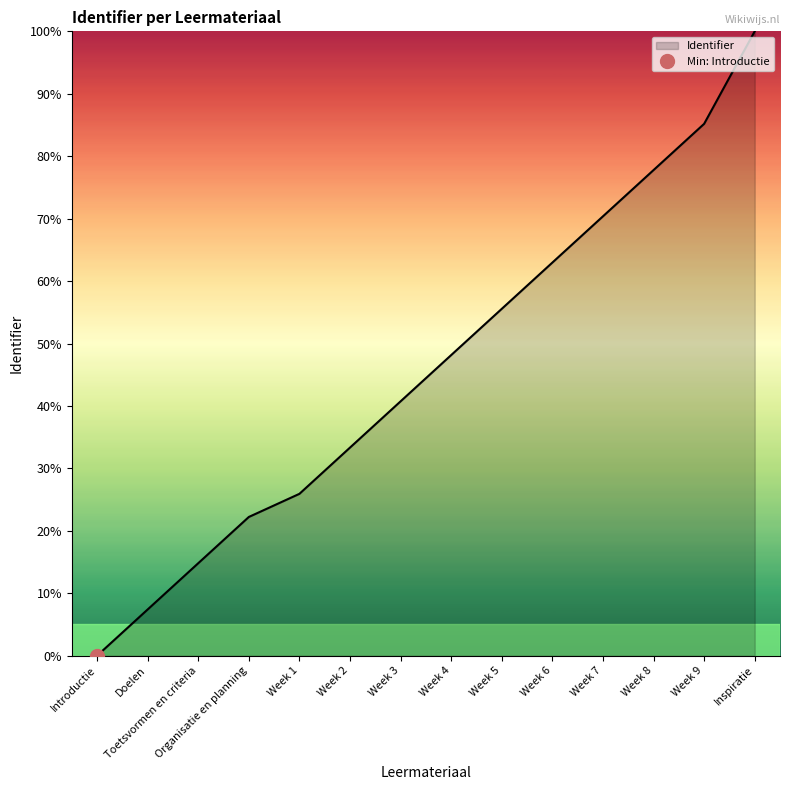

Where does the data first go above 48?

Week 4